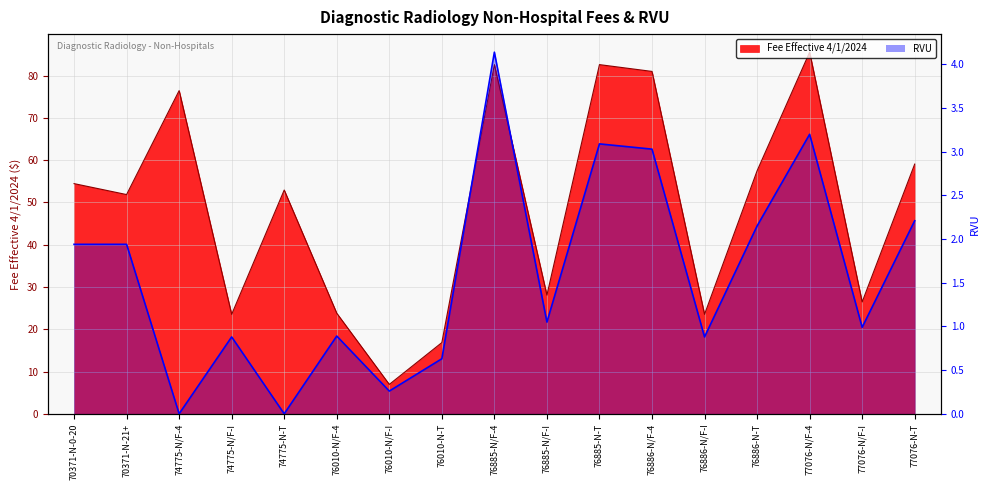

What is the sum of all values?

27.3